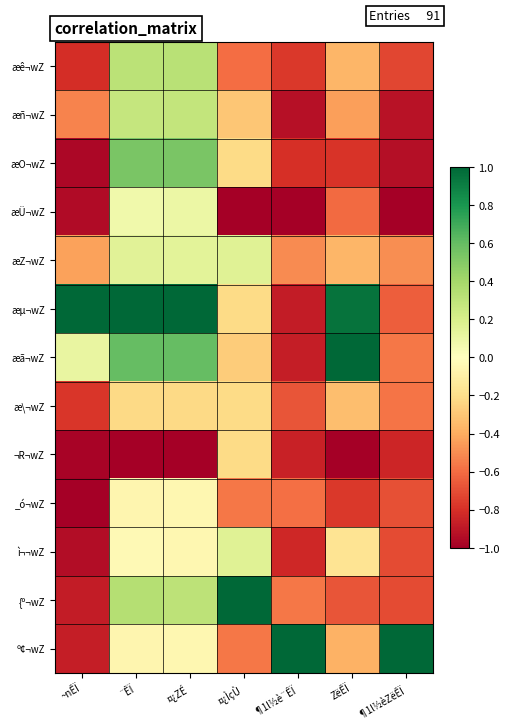

At which category is the sum across all series the highest?

¤¿ZÉ